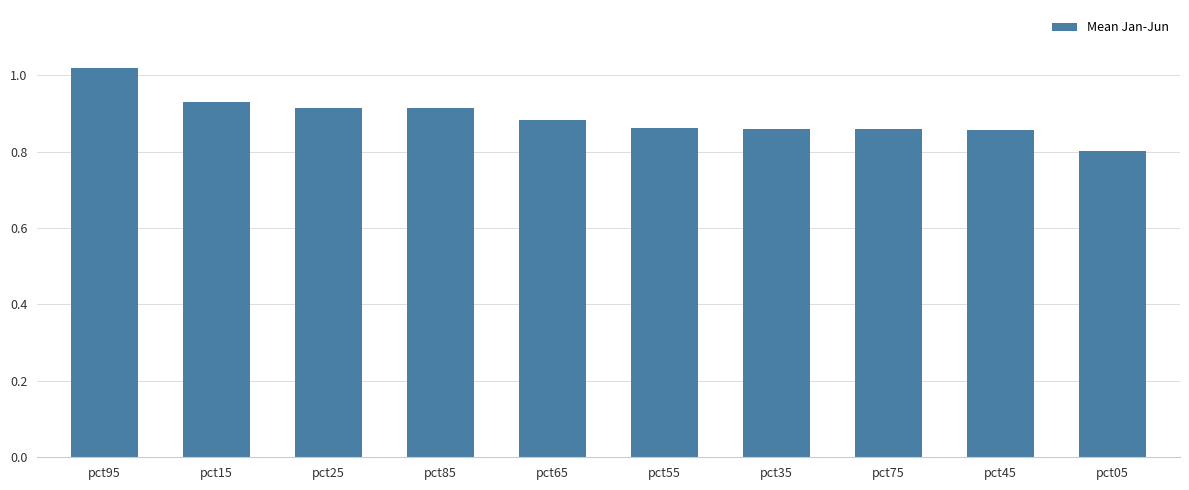

What is the label of the 6th bar from the right?

pct65